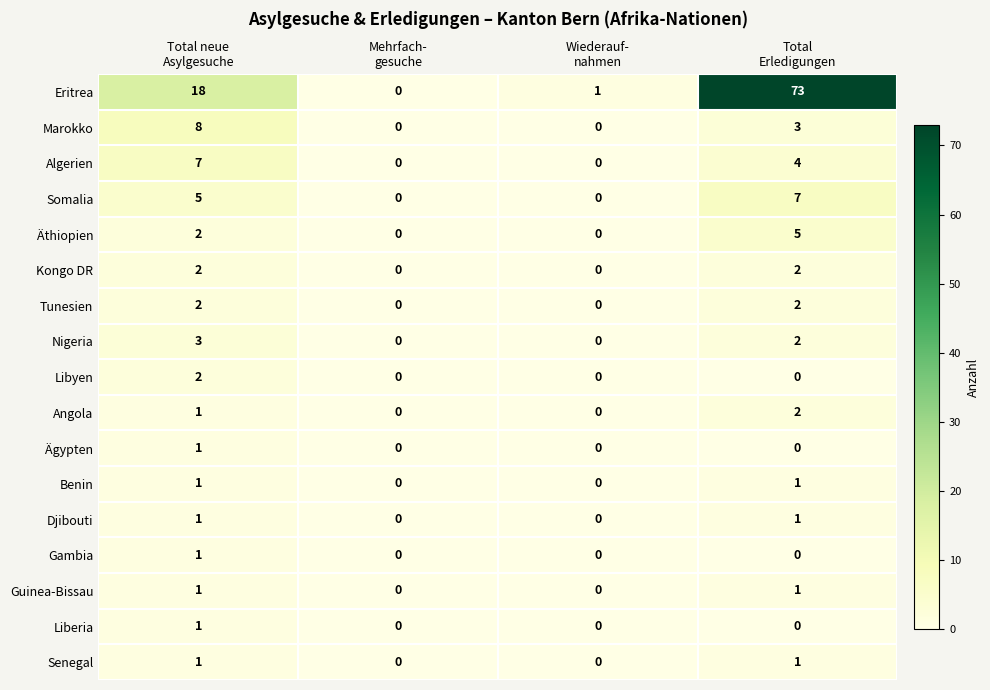

Count the Ägypten values in the range 0 to 1.

4